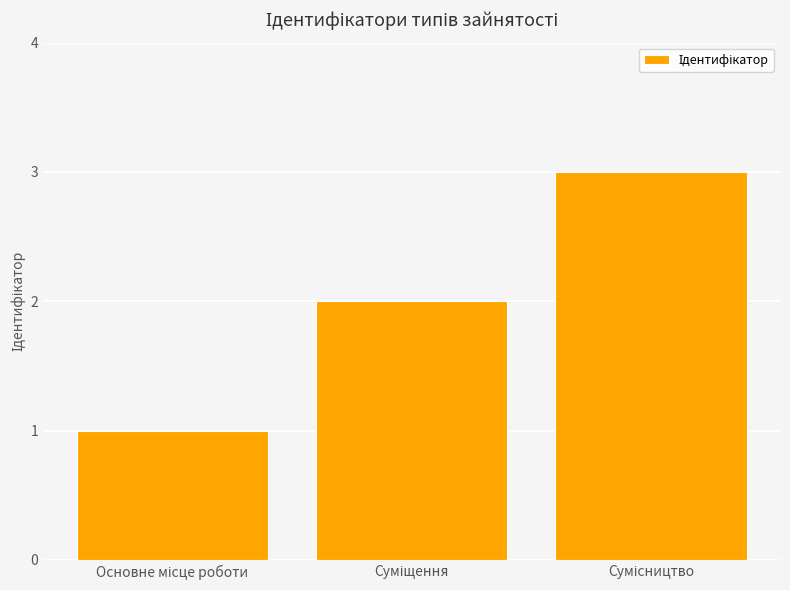

What is the sum of all values?

6